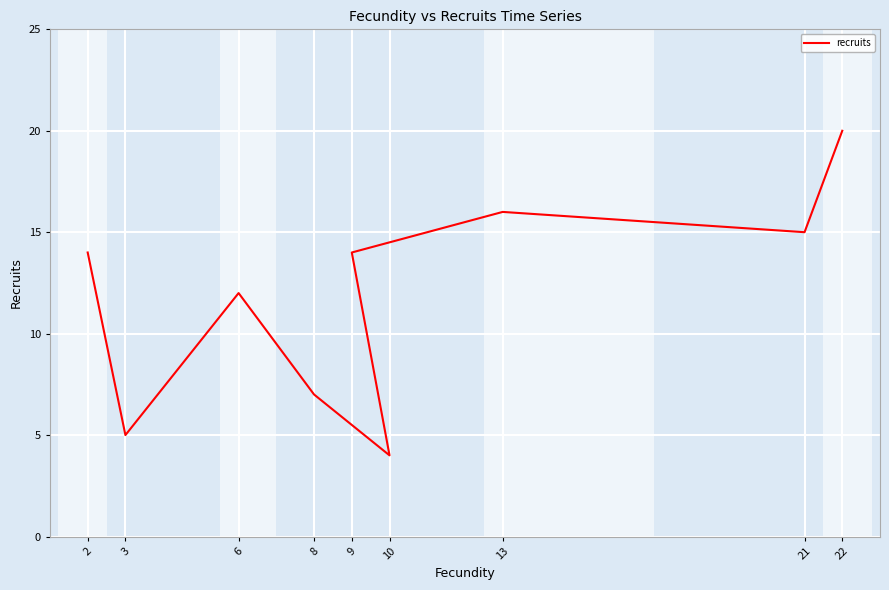

True or false: the data shows 28 at 22.

False